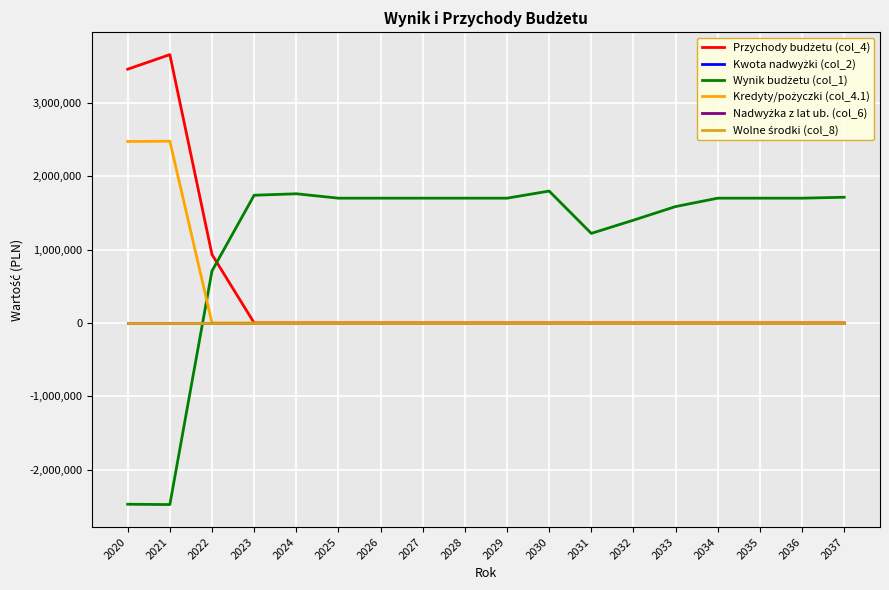

Does the chart have visible grid lines?

Yes